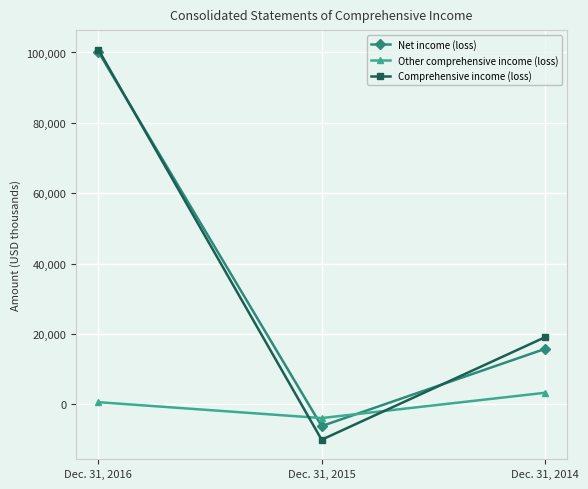

What is the minimum value shown in the chart?

-10037